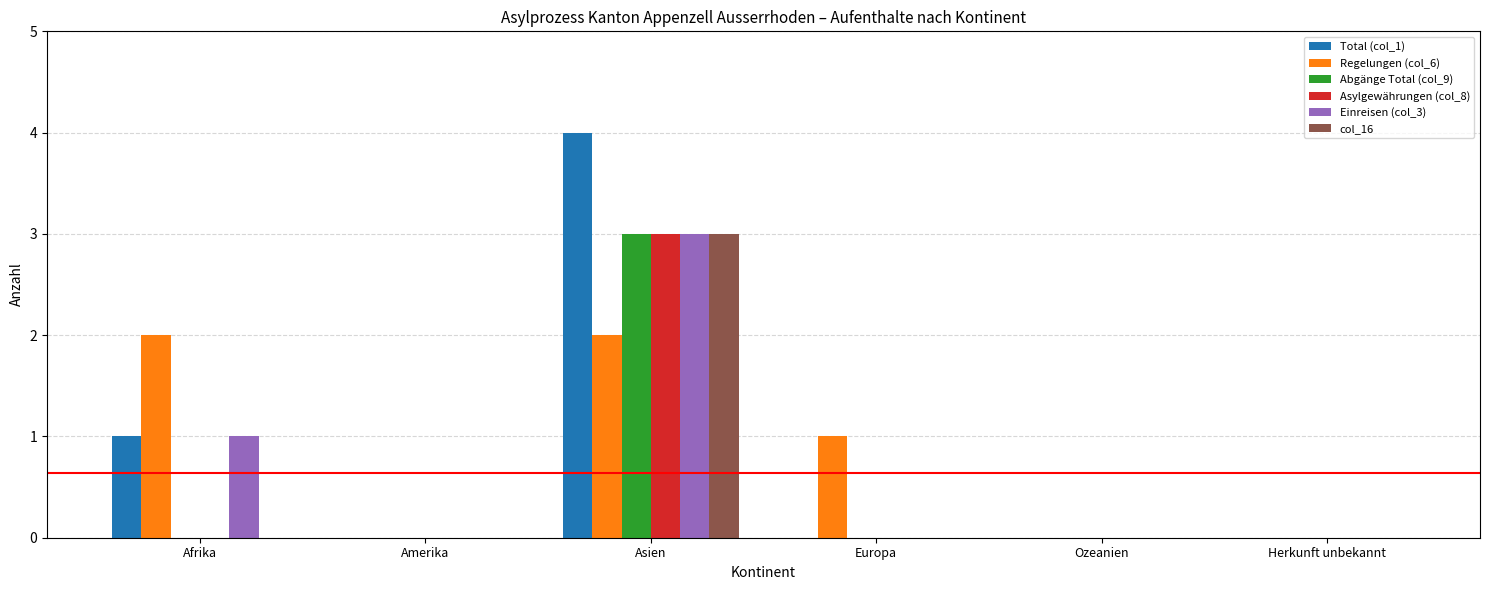

Is it true that Regelungen (col_6) equals 2 at Asien?

True